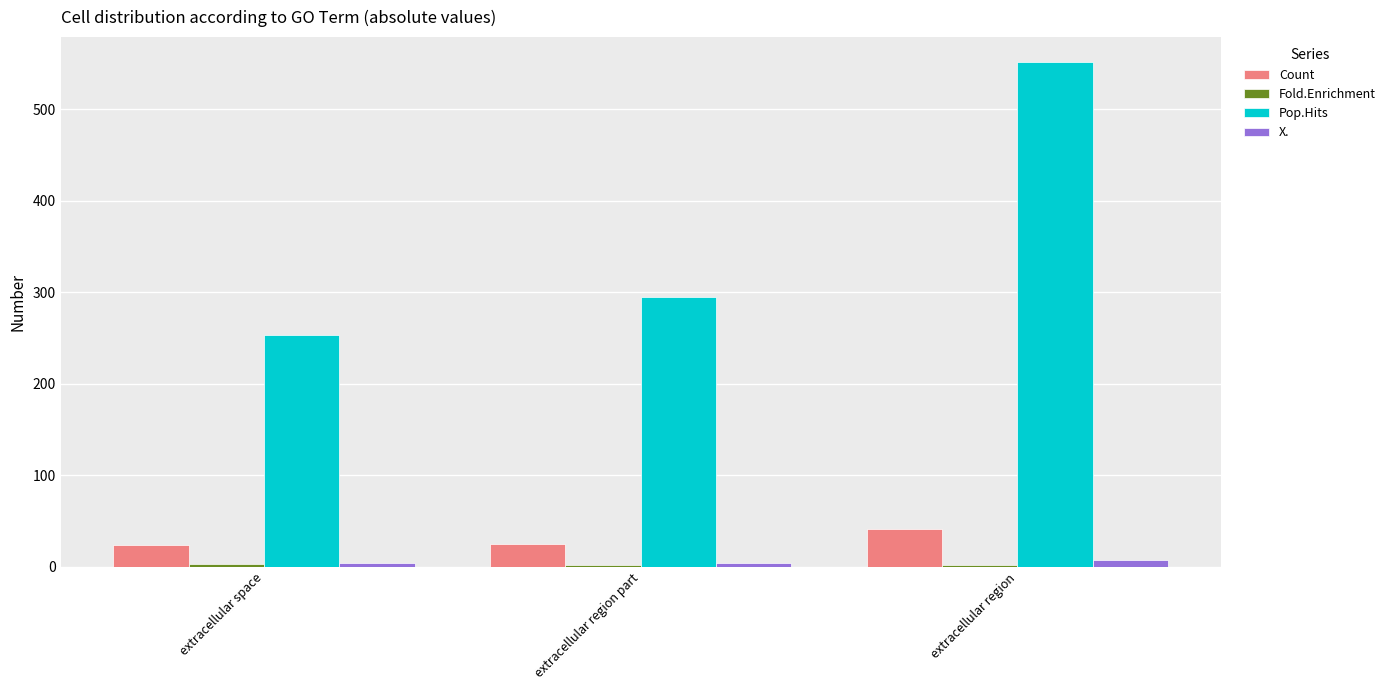

What is the difference between the X. values at extracellular region part and extracellular space?

0.2